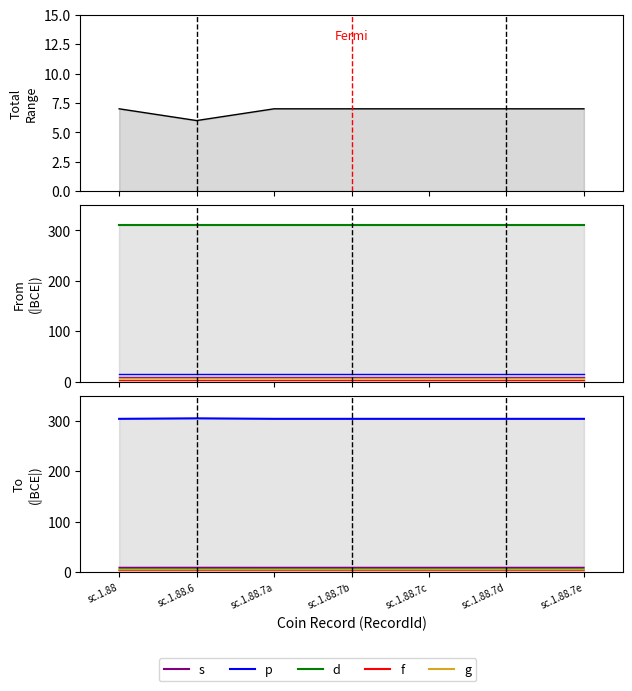

List the series in order of their peak value, lowest first.

f, g, d, Total Range, s, p